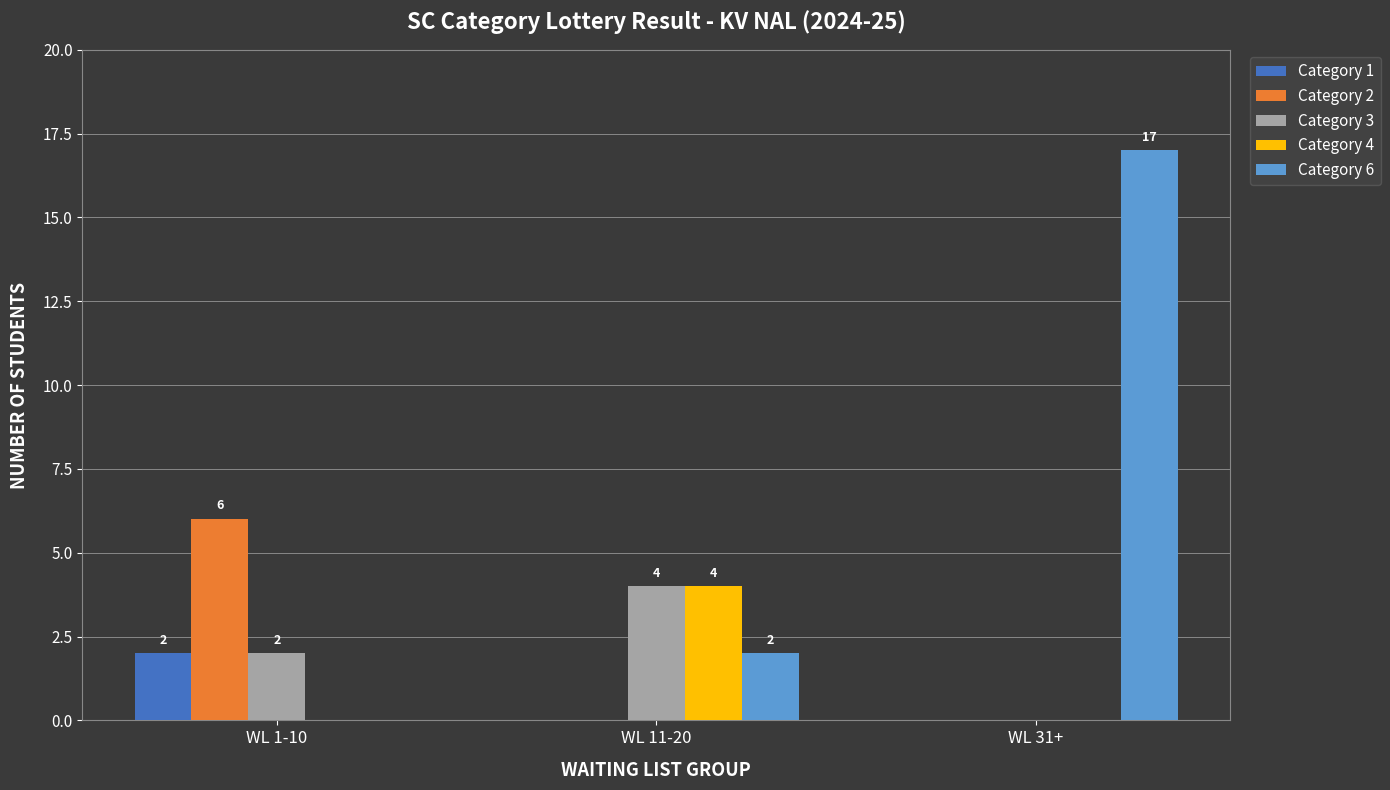

Between WL 11-20 and WL 31+, which series saw the biggest shift?

Category 6